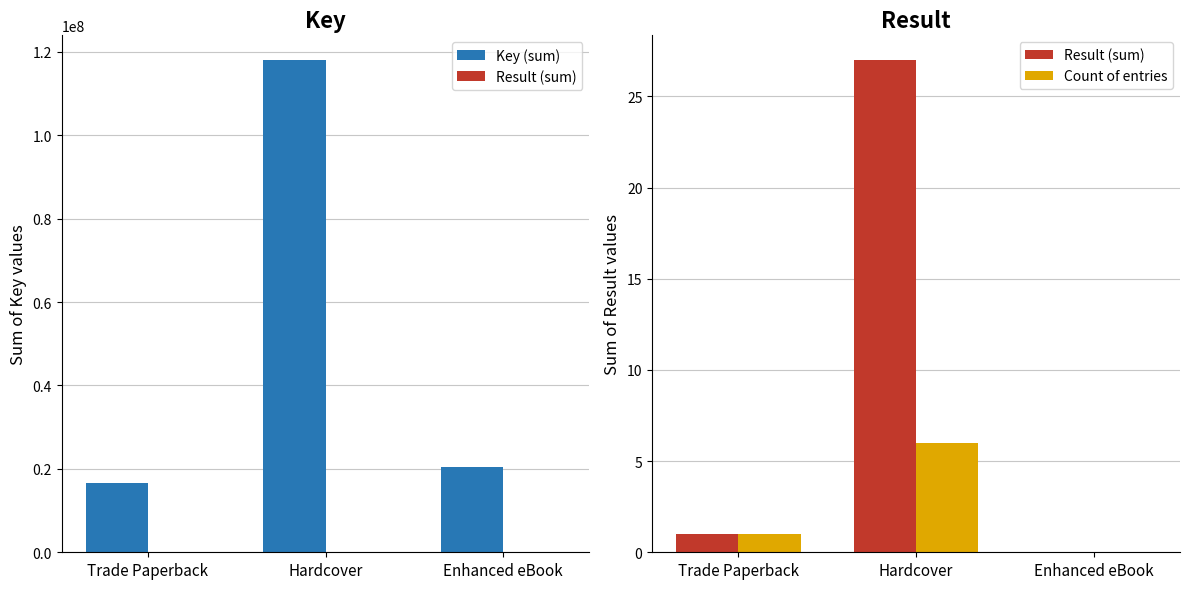

Reading right to left, what are all the values shown in this chart?

Key (sum): 20401883	118057528	16621883
Result (sum): 0	27	1
Count of entries: 0	6	1